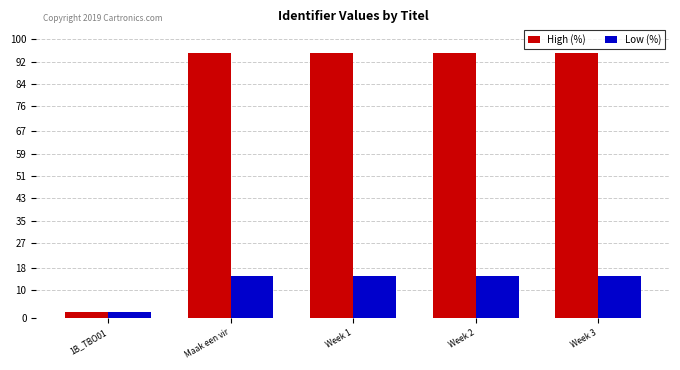

Read the High (%) value at Week 2.

95.0